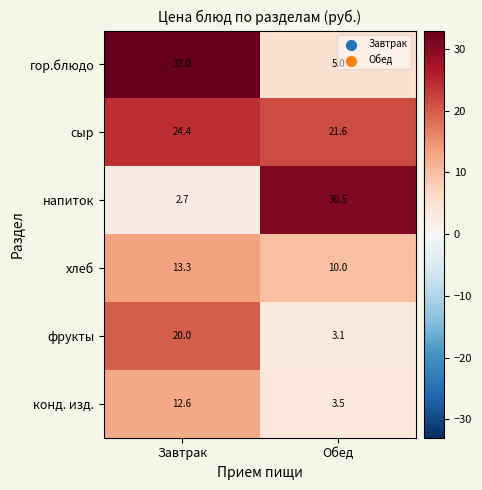

At Завтрак, list the series in order from smallest to largest.

напиток, конд. изд., хлеб, фрукты, сыр, гор.блюдо